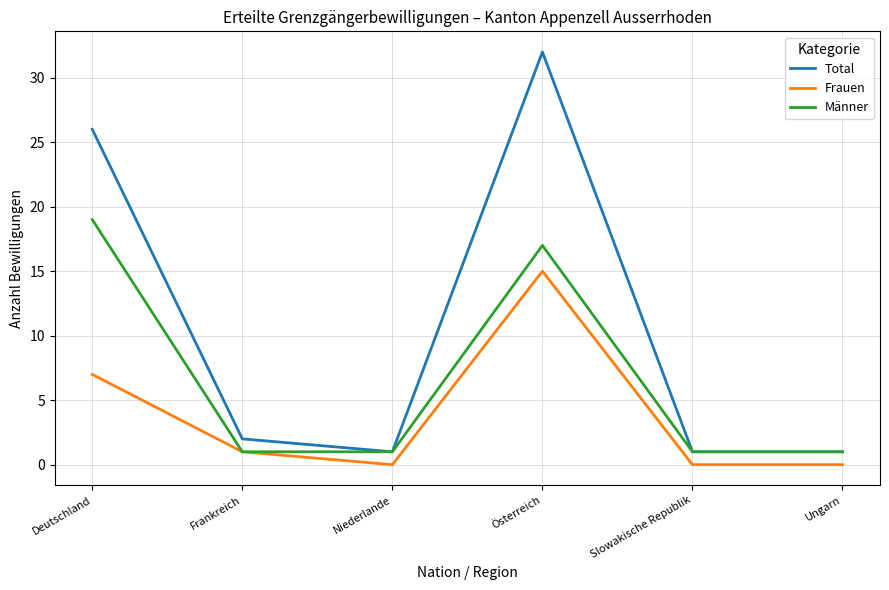

The Frauen series shows 0 at Slowakische Republik. True or false?

True